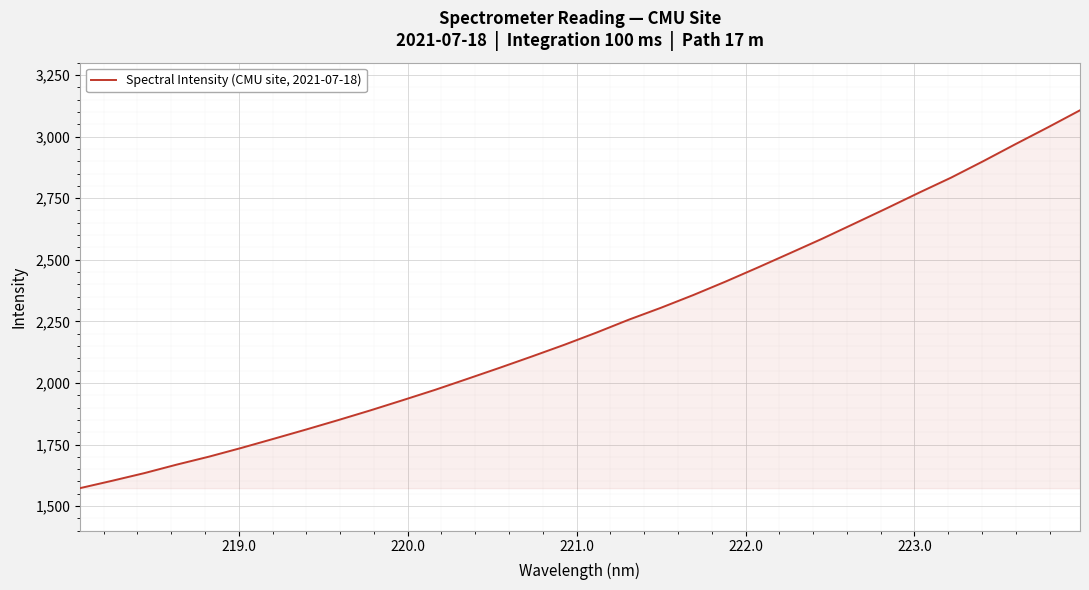

What is the maximum value shown in the chart?

3106.7